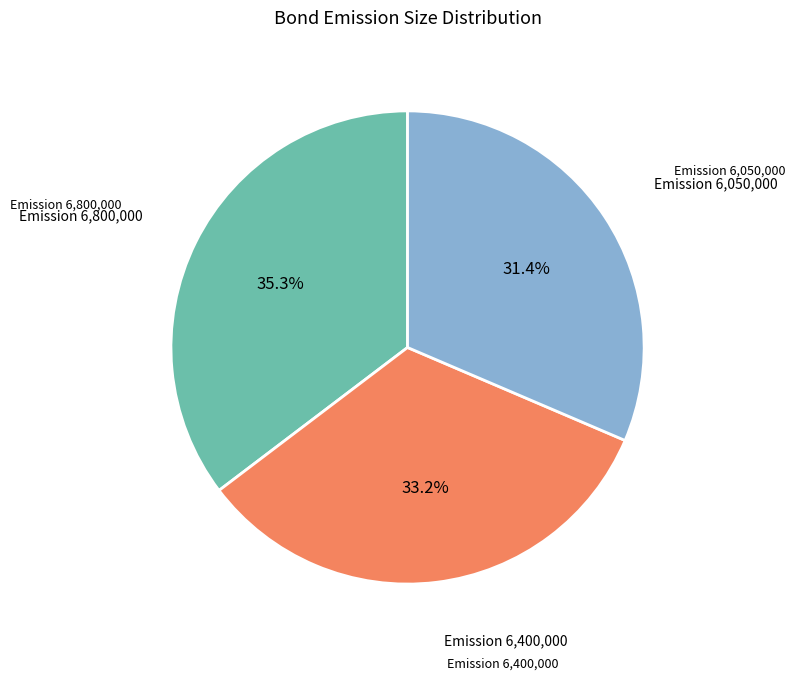

To the nearest percent, what is the difference between the largest and smallest slice percentages?

4%